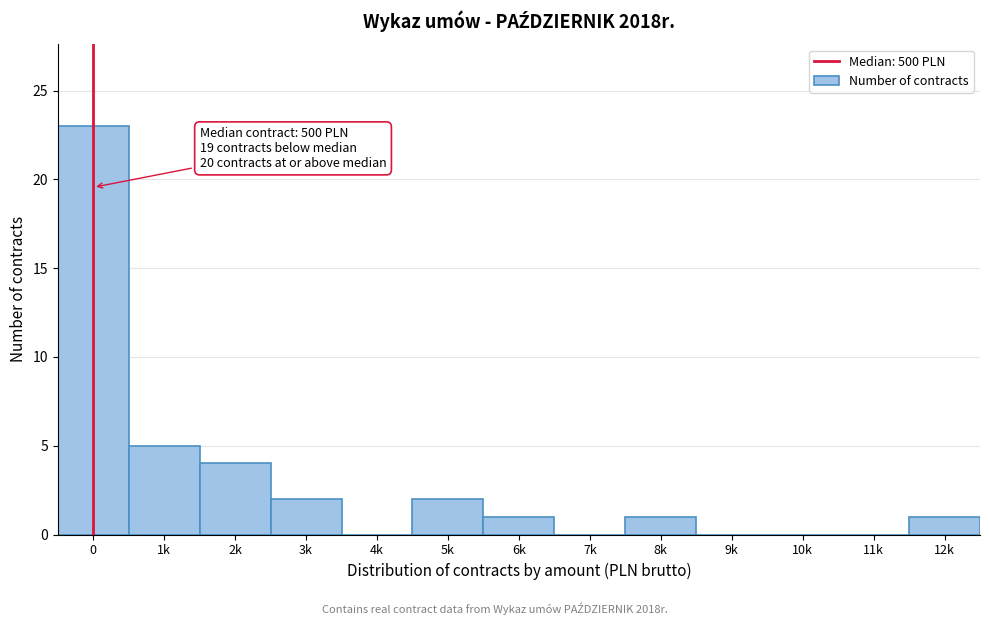

Reading right to left, list all the values displayed in this chart.

12k=1	11k=0	10k=0	9k=0	8k=1	7k=0	6k=1	5k=2	4k=0	3k=2	2k=4	1k=5	0=23